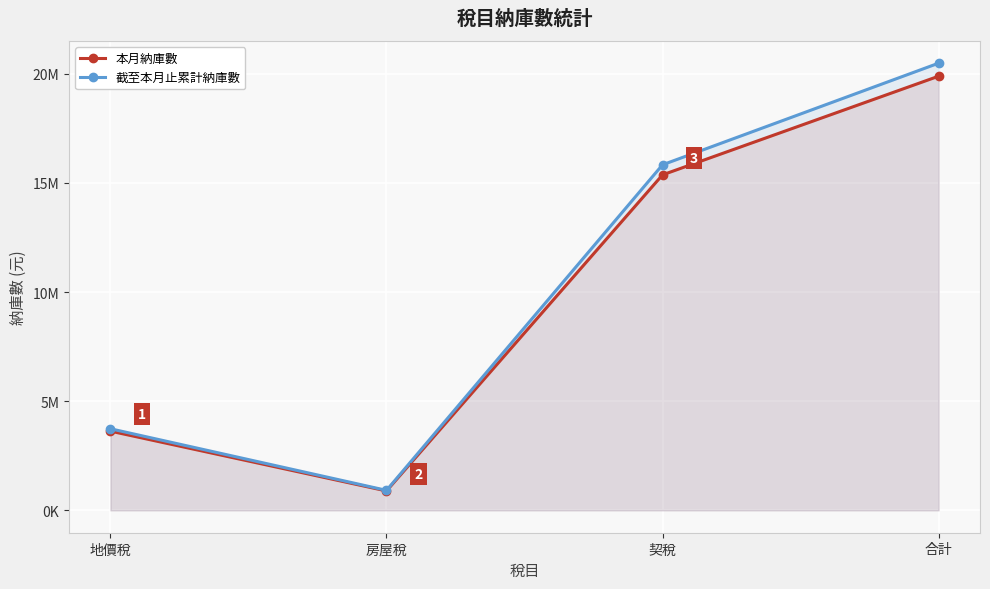

Is the value of 本月納庫數 at 房屋稅 greater than the value of 截至本月止累計納庫數 at 契稅?

No